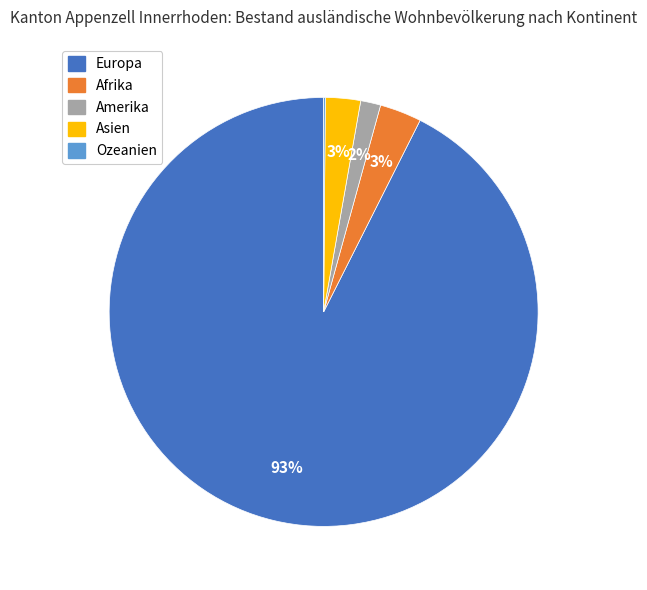

Do Europa and Amerika together represent more than half of the pie?

Yes